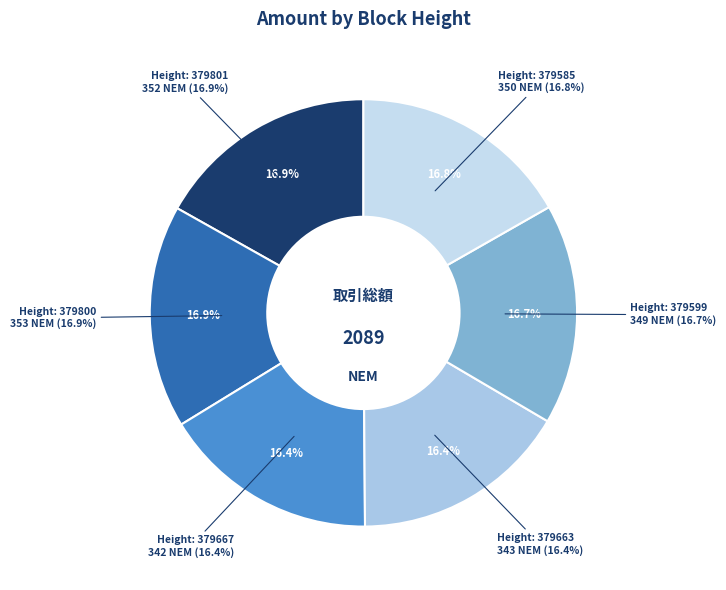

Is it true that 379667 is 16% of the pie?

True